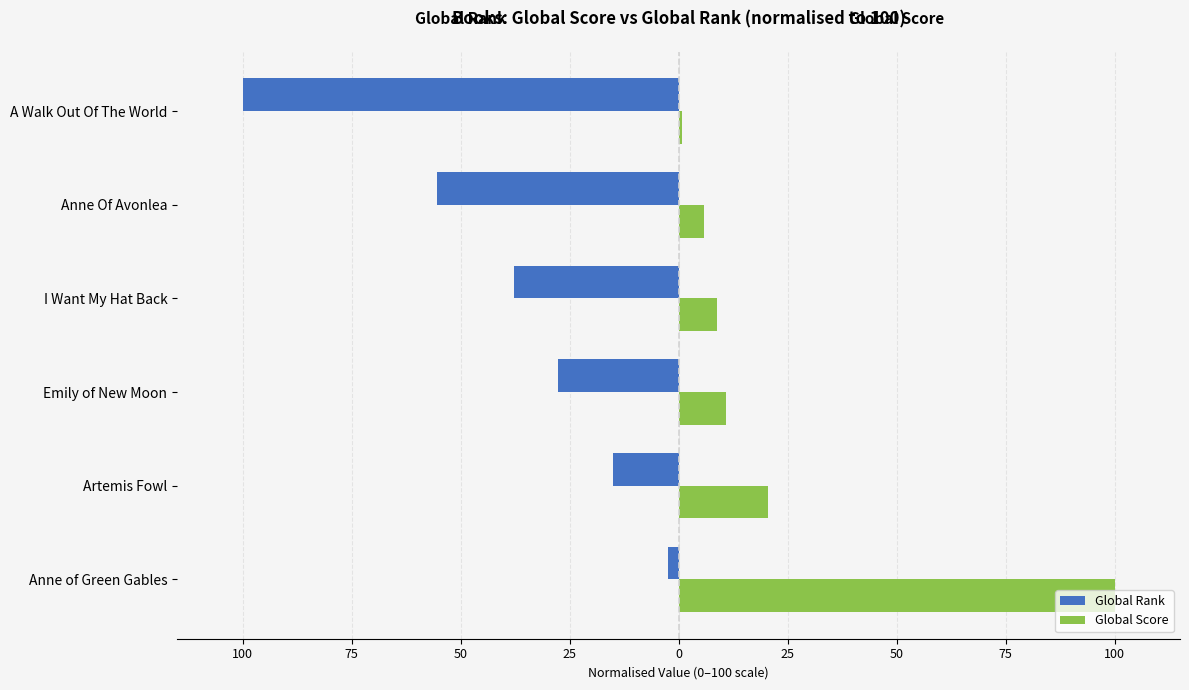

What are all the series names shown in the legend?

Global Rank, Global Score